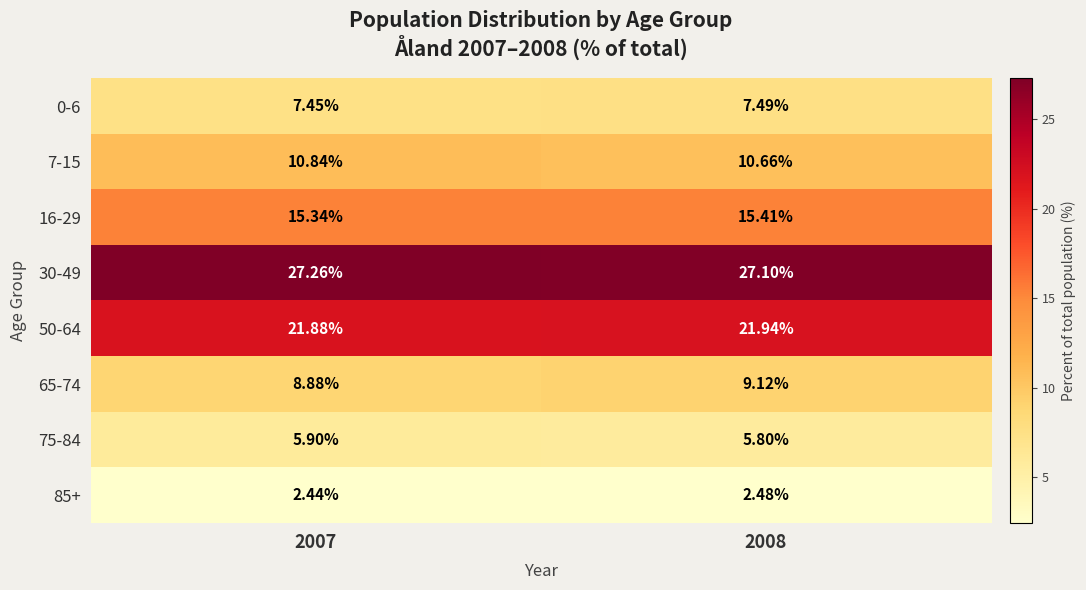

Is the value of 30-49 at 2007 greater than the value of 16-29 at 2007?

Yes